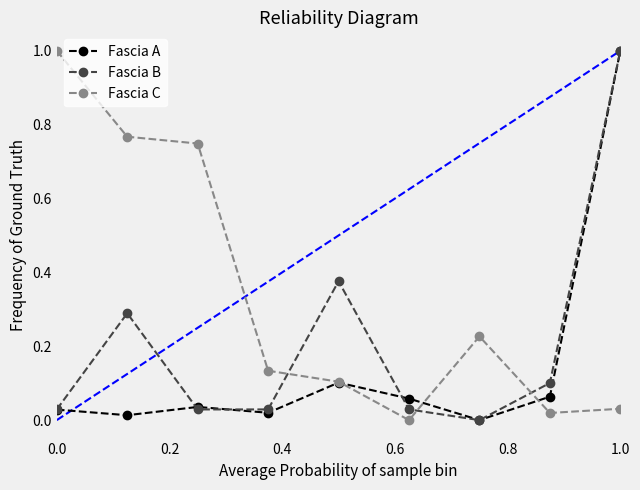

Rank the series by their average value, from lowest to highest.

Fascia A, Fascia B, Fascia C